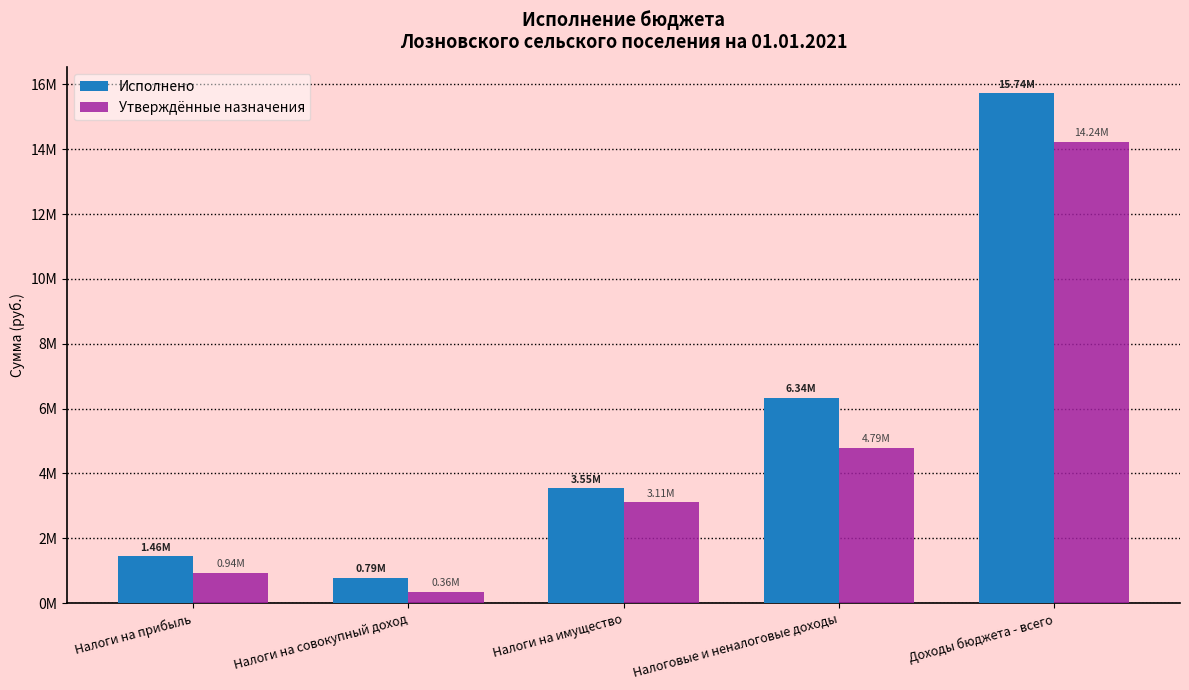

Where is Утверждённые назначения nearest to the value 7297333?

Налоговые и неналоговые доходы